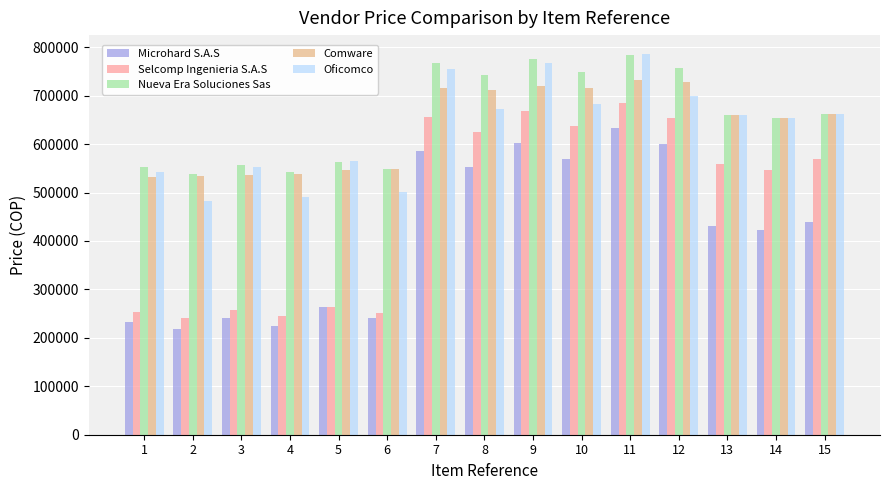

Count the number of data series in this chart.

5